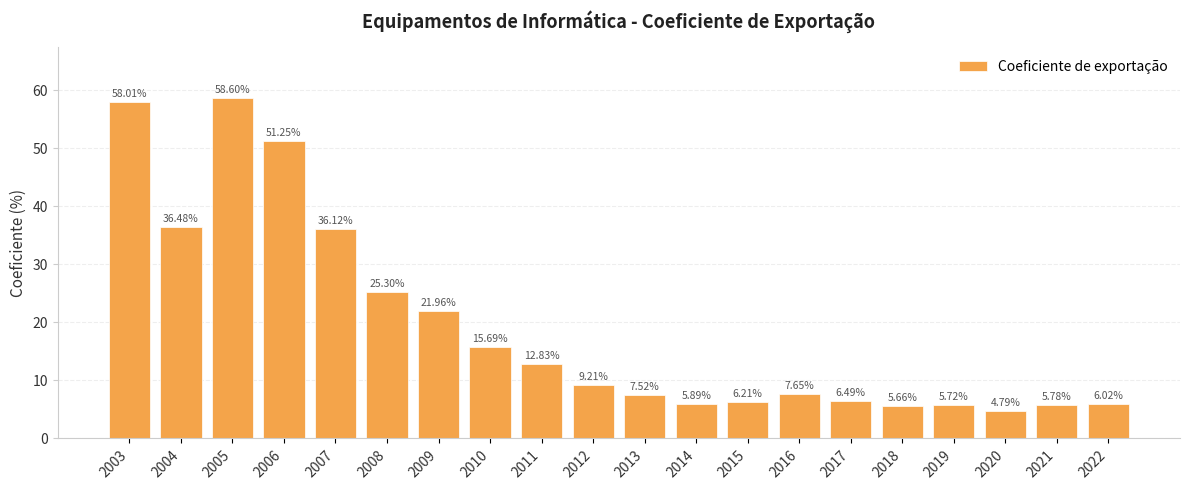

The value at 2004 is 57.3. True or false?

False